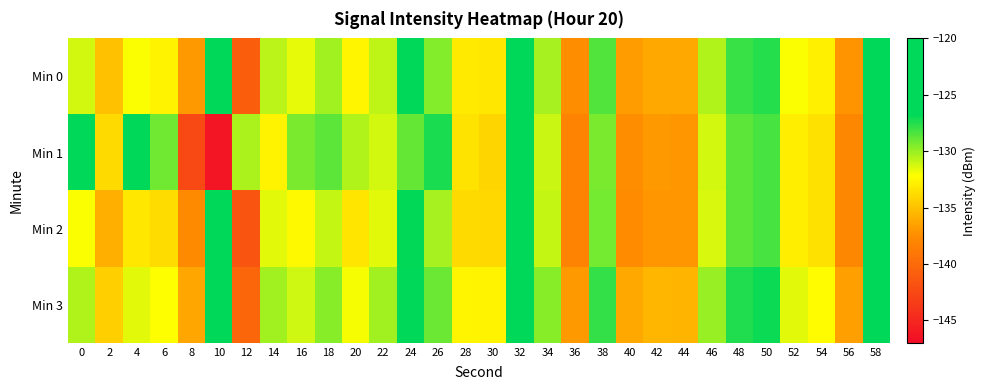

Which has a higher value, 44 or 38?

38